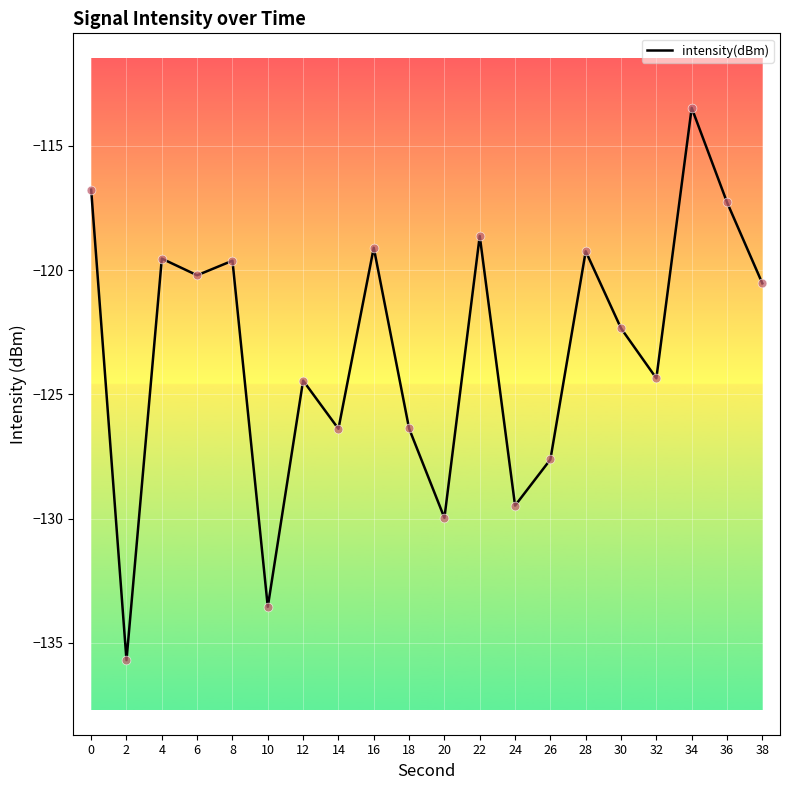

Which has a higher value, 4 or 38?

4